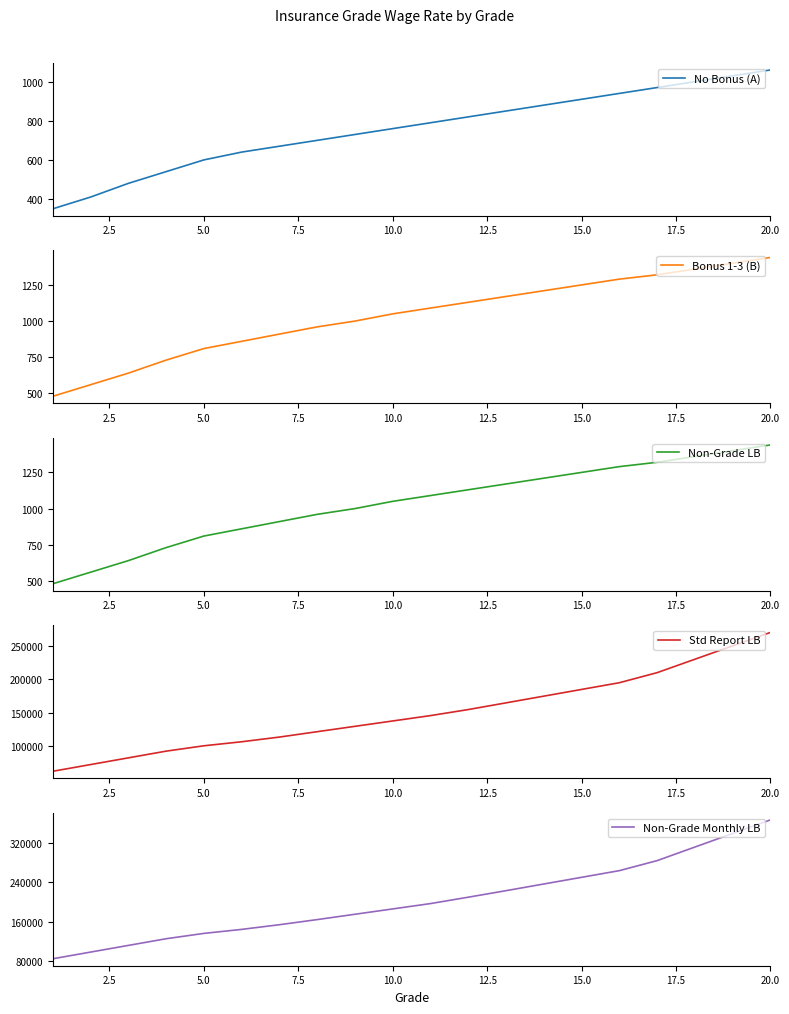

Reading right to left, extract all data points from this chart.

No Bonus (A): 1060	1030	1000	970	940	910	880	850	820	790	760	730	700	670	640	600	540	480	410	350
Bonus 1-3 (B): 1440	1400	1360	1320	1290	1250	1210	1170	1130	1090	1050	1000	960	910	860	810	730	640	560	480
Non-Grade LB: 1440	1400	1360	1320	1290	1250	1210	1170	1130	1090	1050	1000	960	910	860	810	730	640	560	480
Std Report LB: 270000	250000	230000	210000	195000	185000	175000	165000	155000	146000	138000	130000	122000	114000	107000	101000	93000	83000	73000	63000
Non-Grade Monthly LB: 365850	338400	310950	283500	263250	249750	236250	222750	209550	196650	185850	175050	164250	153900	144450	136350	125550	112050	98550	85050